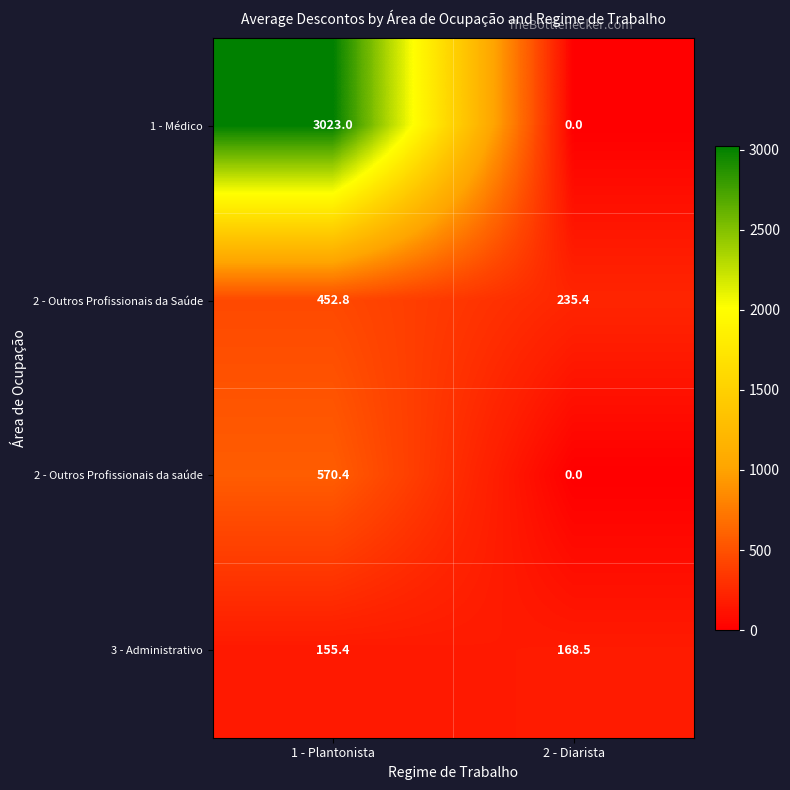

Reading left to right, transcribe all the data shown in this chart.

1 - Médico: 3023.0	0.0
2 - Outros Profissionais da Saúde: 452.8	235.4
2 - Outros Profissionais da saúde: 570.4	0.0
3 - Administrativo: 155.4	168.5